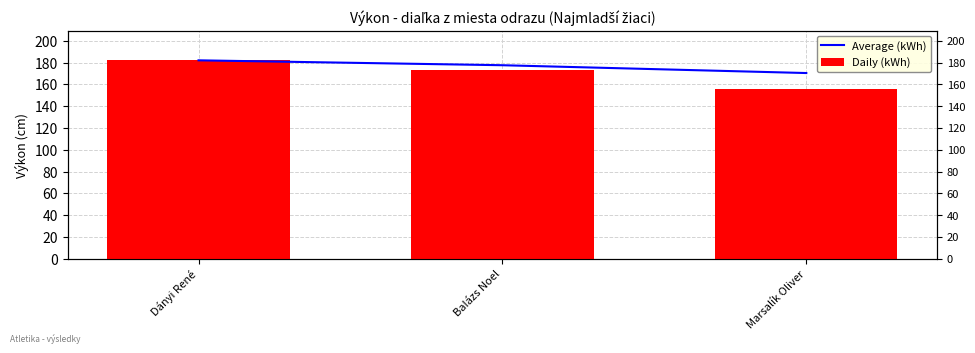

What is the total value across all series at BaIázs Noel?

350.5